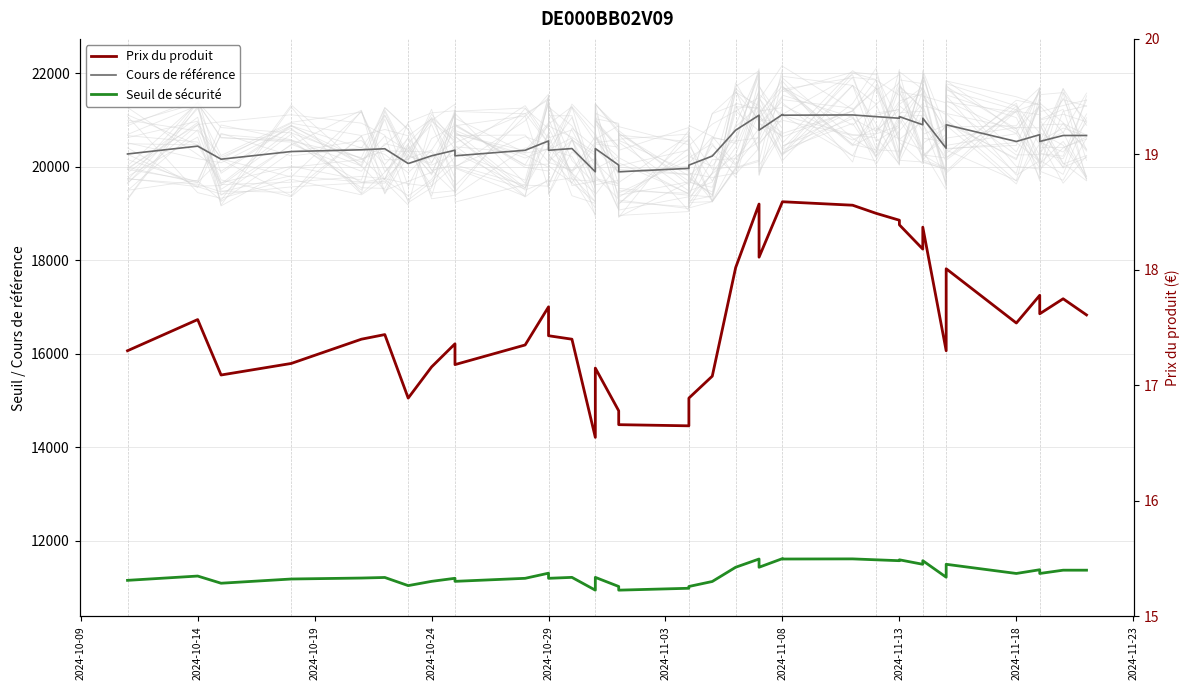

True or false: Cours de référence has more than 2 interior local peaks.

True